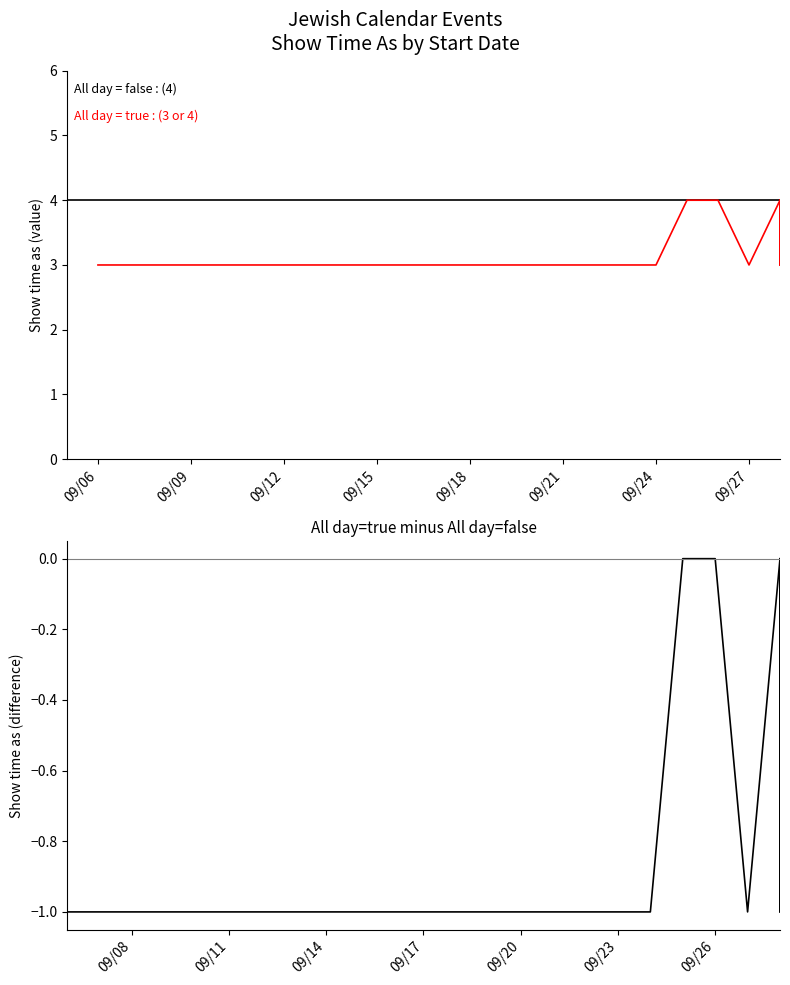

At how many categories does at least one series exceed 1?

12